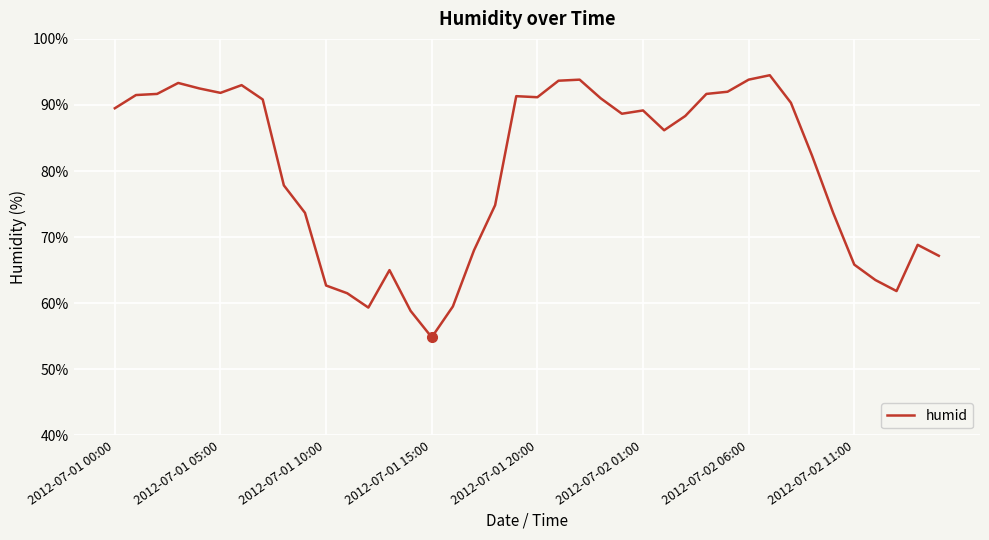

What is the minimum value shown in the chart?

54.8